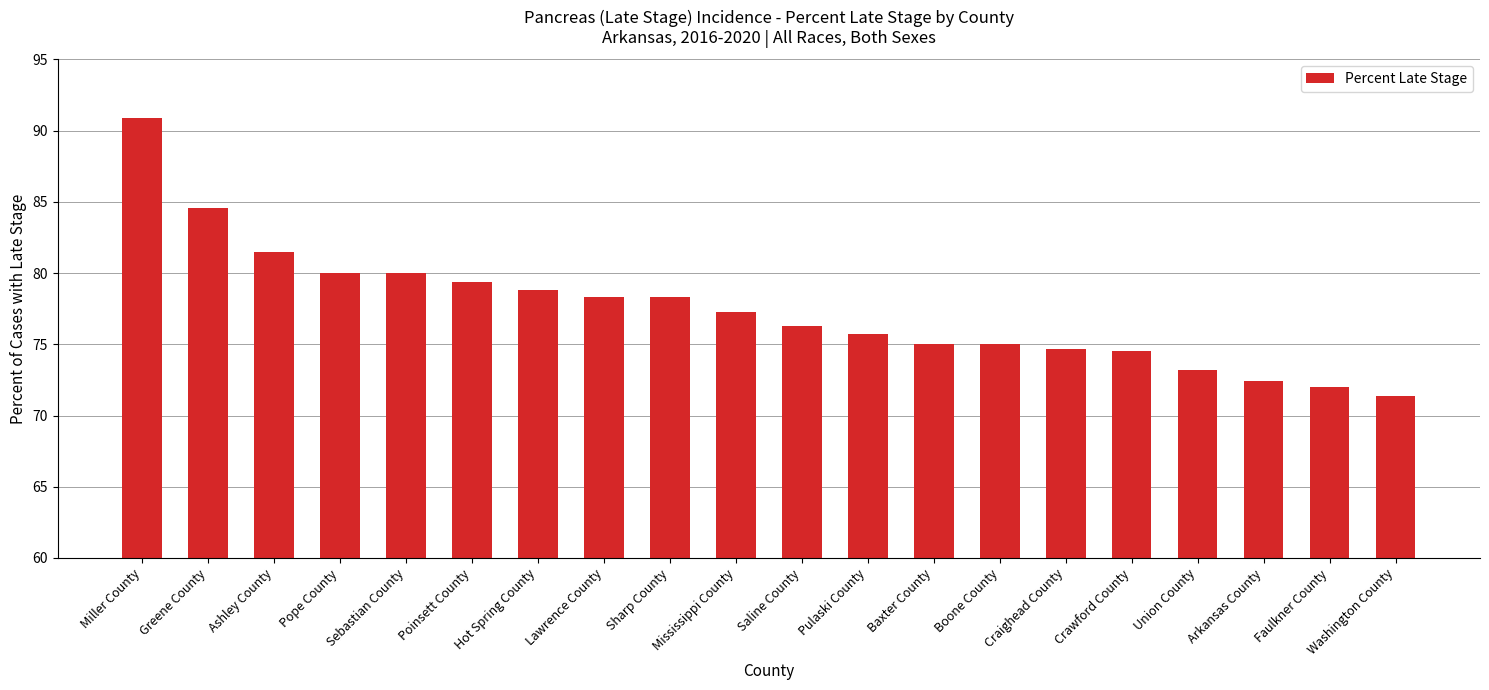

Which has a higher value, Arkansas County or Sebastian County?

Sebastian County